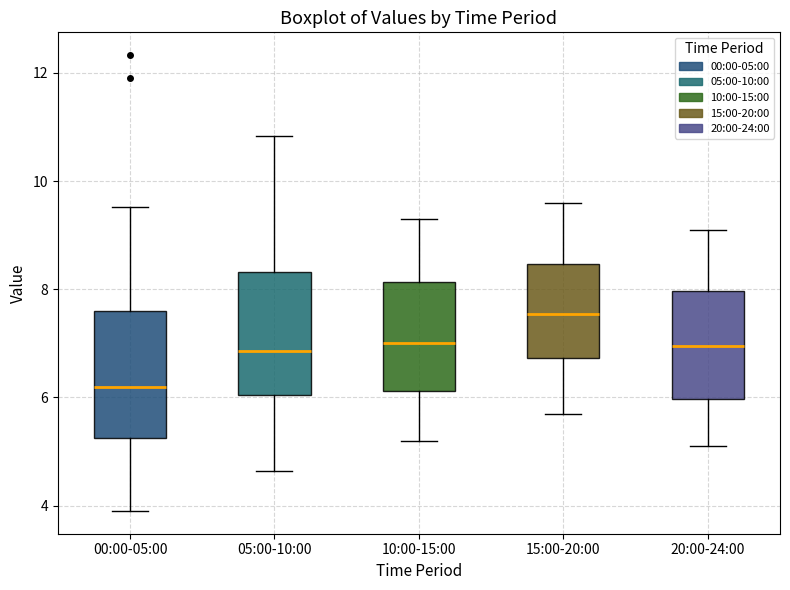

Which box's median line is the highest?

15:00-20:00